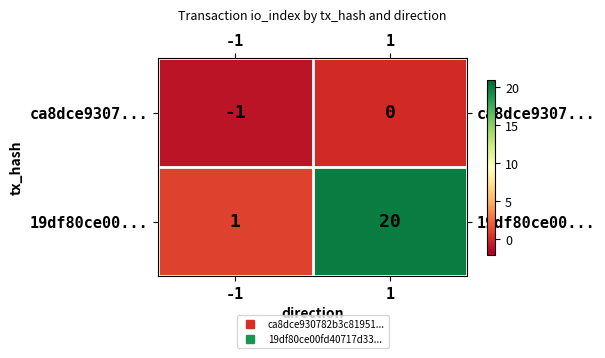

What is the spread (max minus min) of values at -1?

2